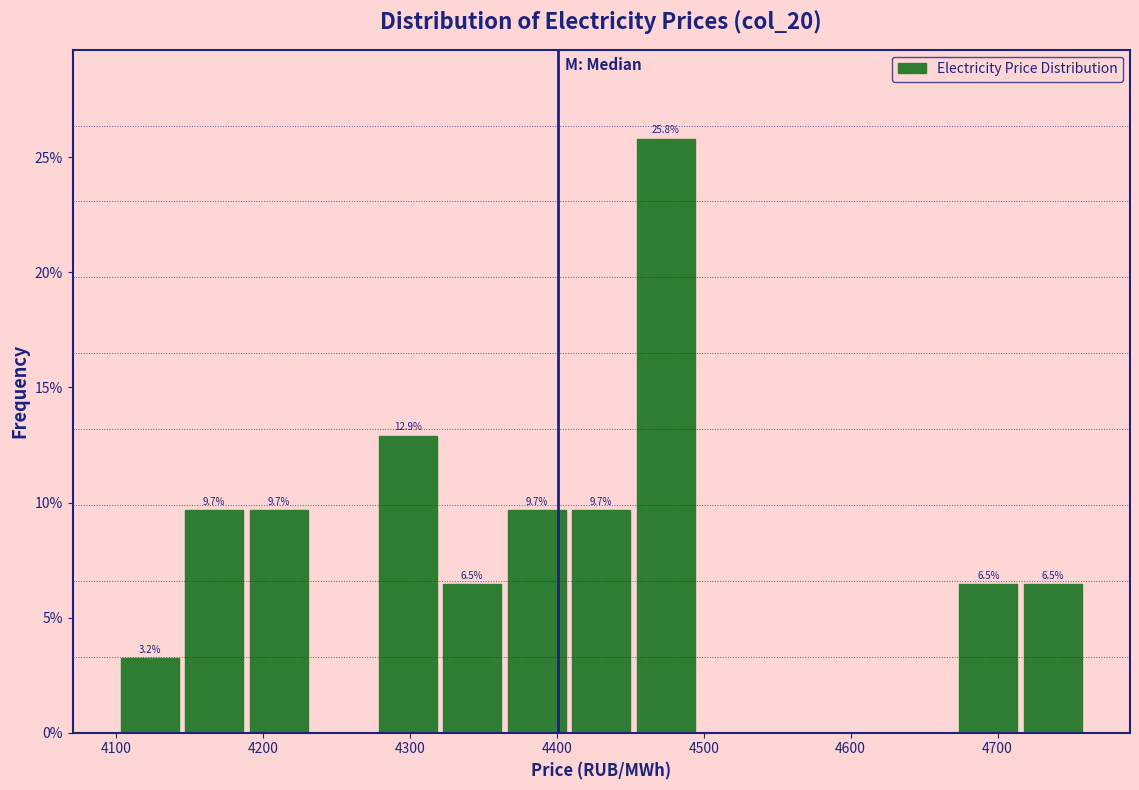

Which range on the x-axis has the tallest bar?

4450 to 4500